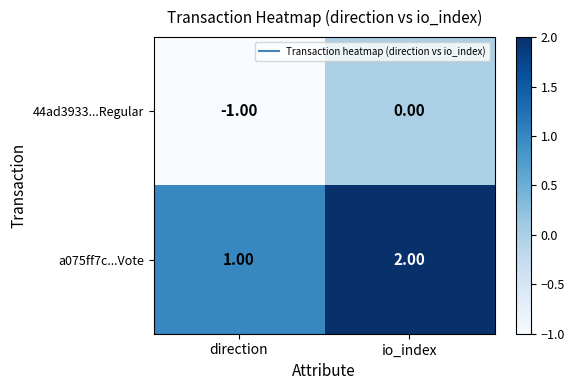

What is the sum of all a075ff7c...Vote values?

3